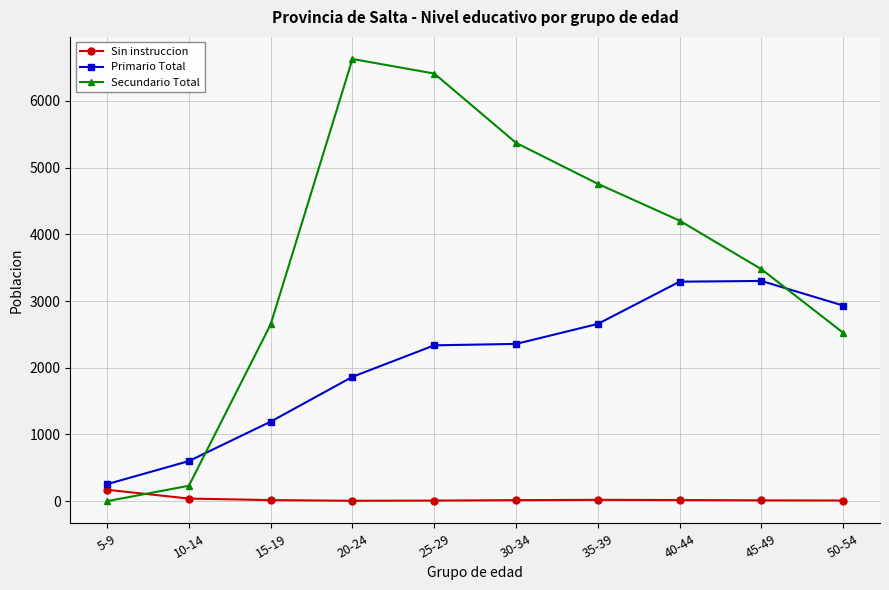

What is the label of the 3rd point from the right?

40-44